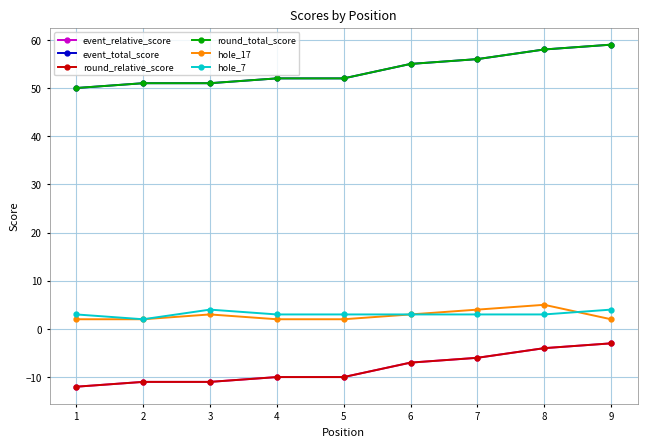

Reading left to right, transcribe all the data shown in this chart.

event_relative_score: -12	-11	-11	-10	-10	-7	-6	-4	-3
event_total_score: 50	51	51	52	52	55	56	58	59
round_relative_score: -12	-11	-11	-10	-10	-7	-6	-4	-3
round_total_score: 50	51	51	52	52	55	56	58	59
hole_17: 2	2	3	2	2	3	4	5	2
hole_7: 3	2	4	3	3	3	3	3	4